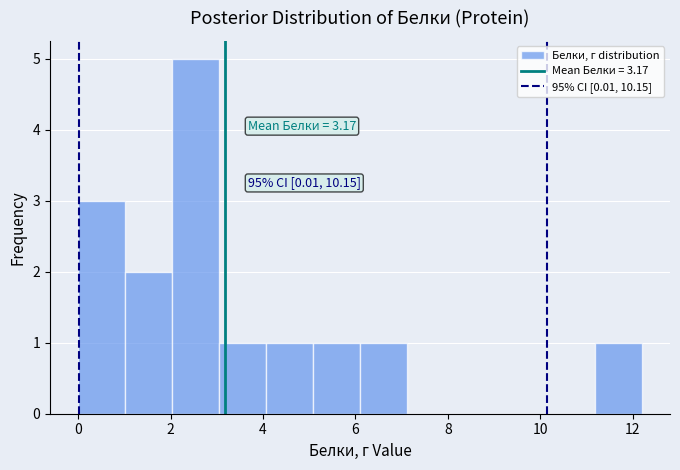

Over which range of the x-axis is the bar tallest?

2.0 to 3.0